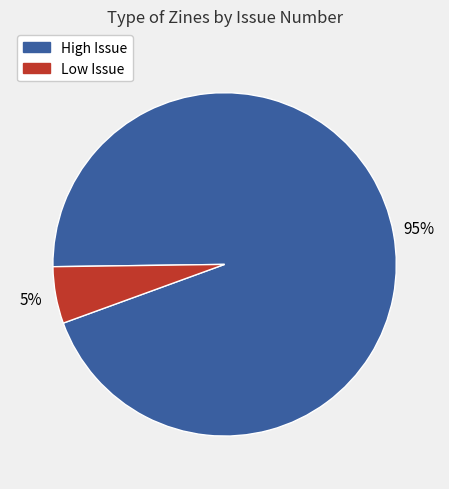

Is there a majority slice in this chart?

Yes